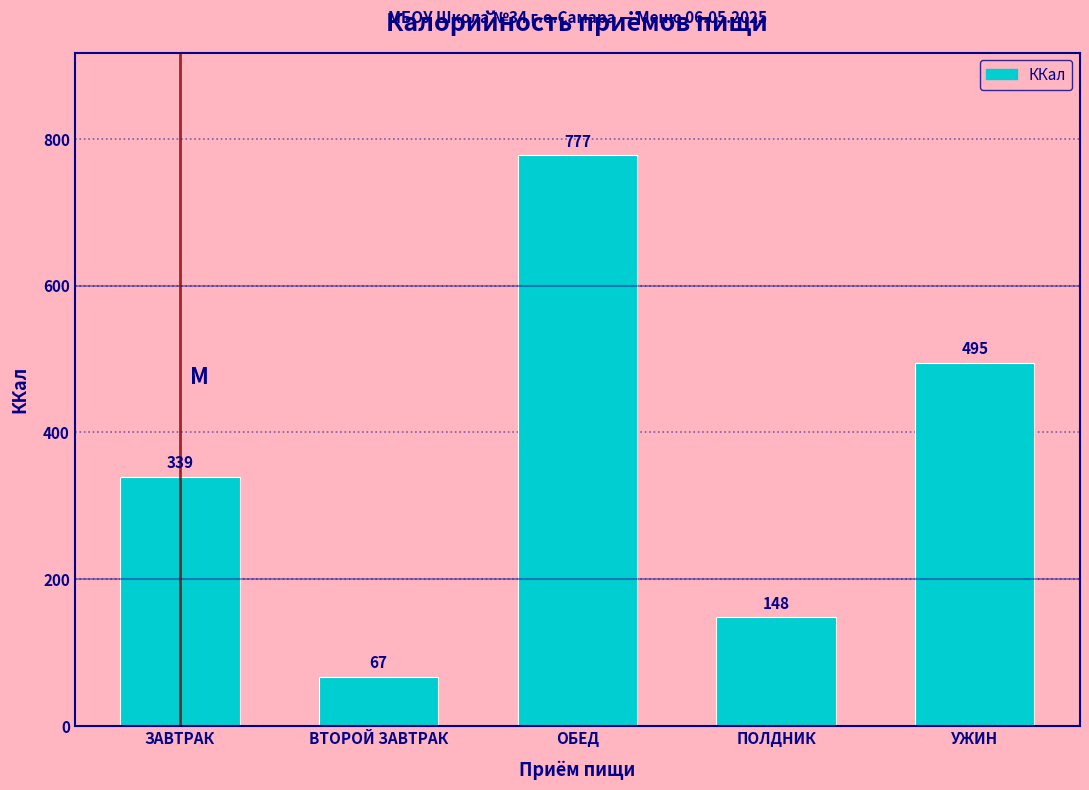

List the labels in order of value, largest first.

ОБЕД, УЖИН, ЗАВТРАК, ПОЛДНИК, ВТОРОЙ ЗАВТРАК